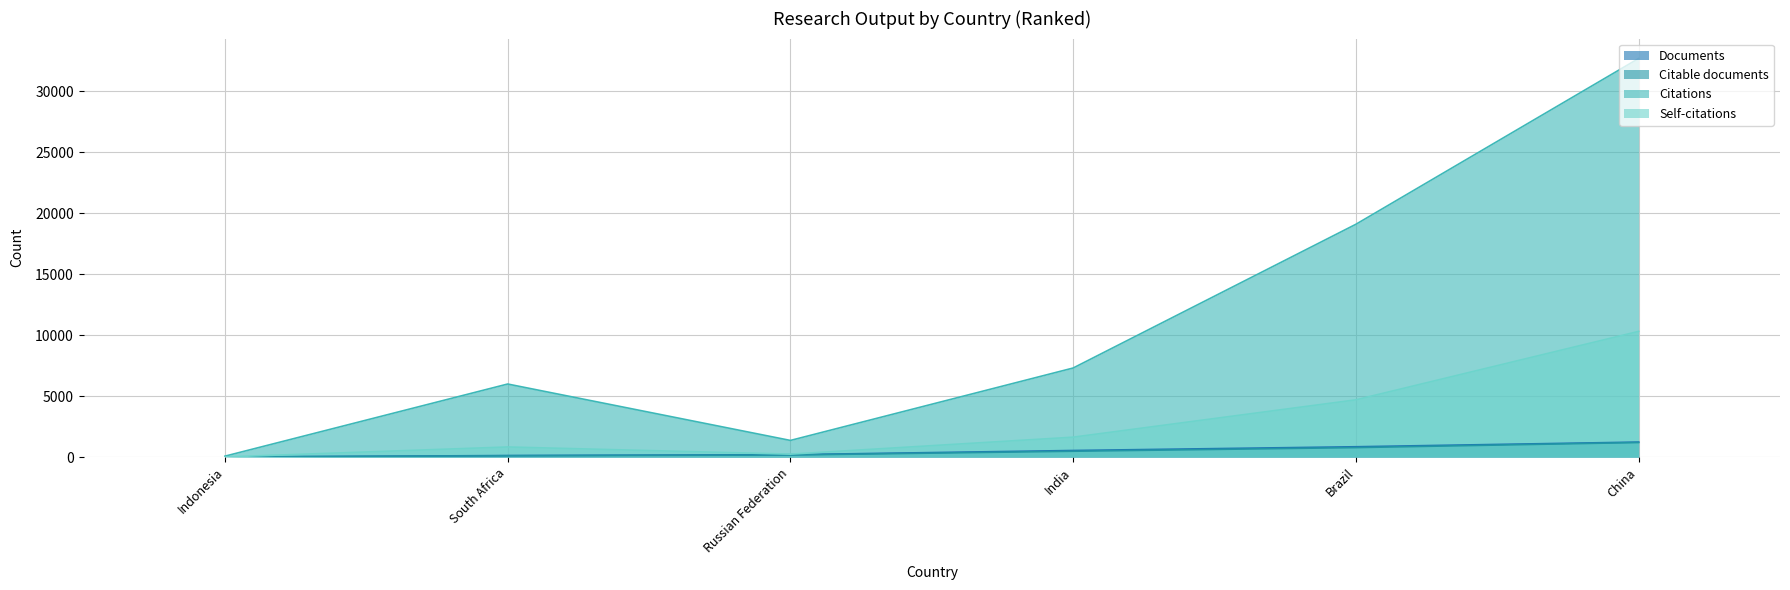

At which label is Documents closest to 615?

India